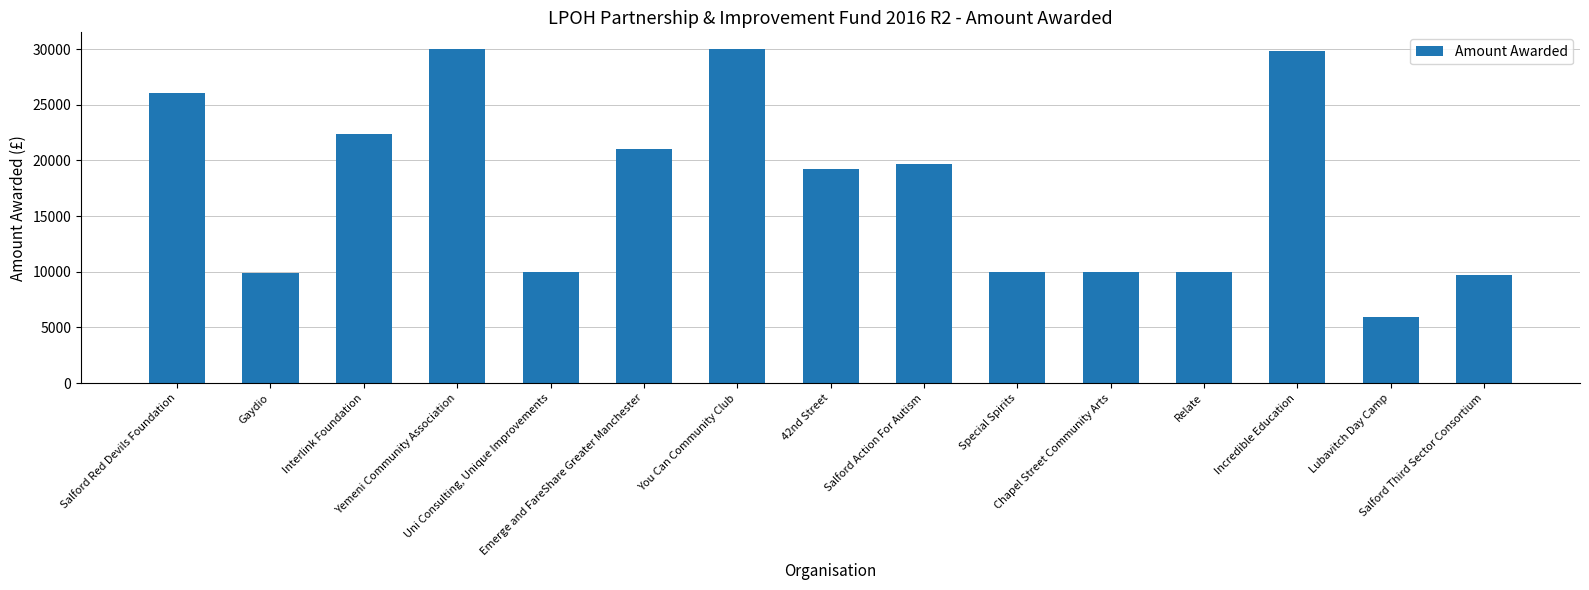

True or false: the data shows 17146.3 at Chapel Street Community Arts.

False